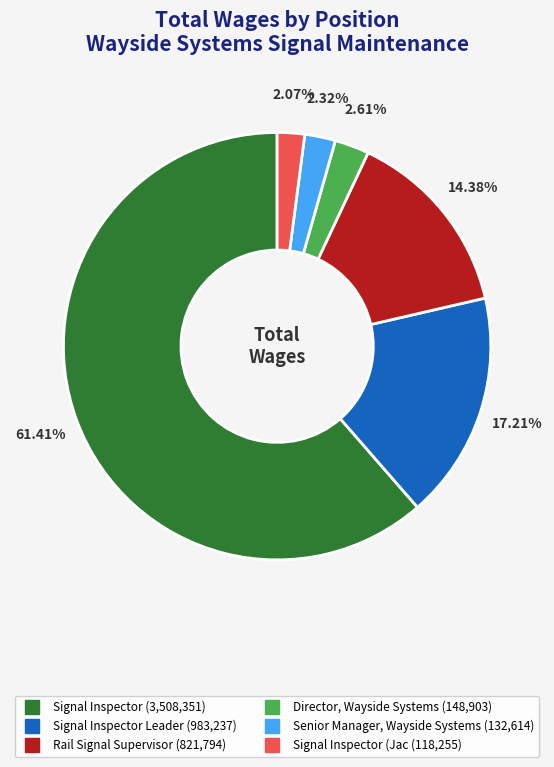

Count the number of slices in the pie.

6